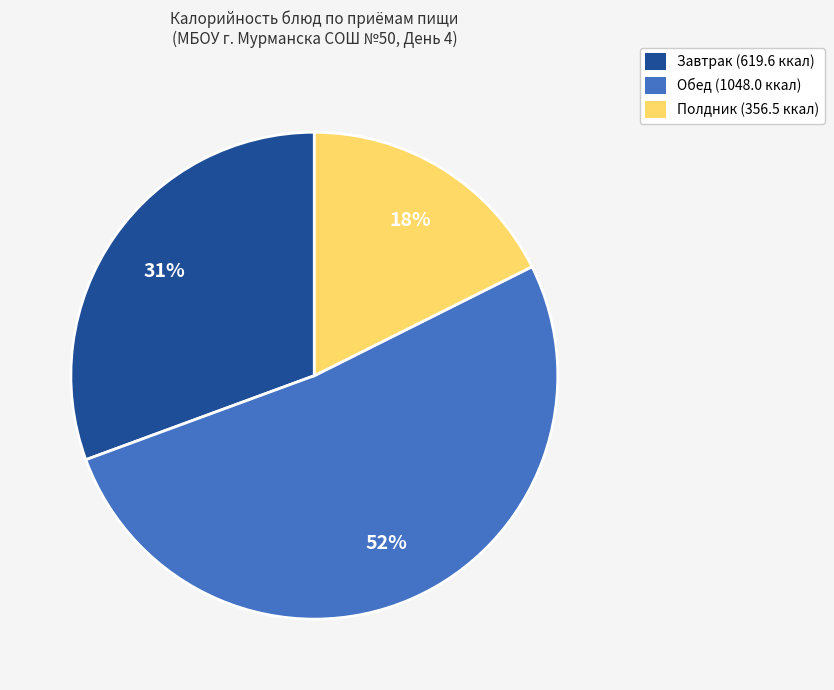

The Полдник (356.5 ккал) slice represents 32% of the pie. True or false?

False